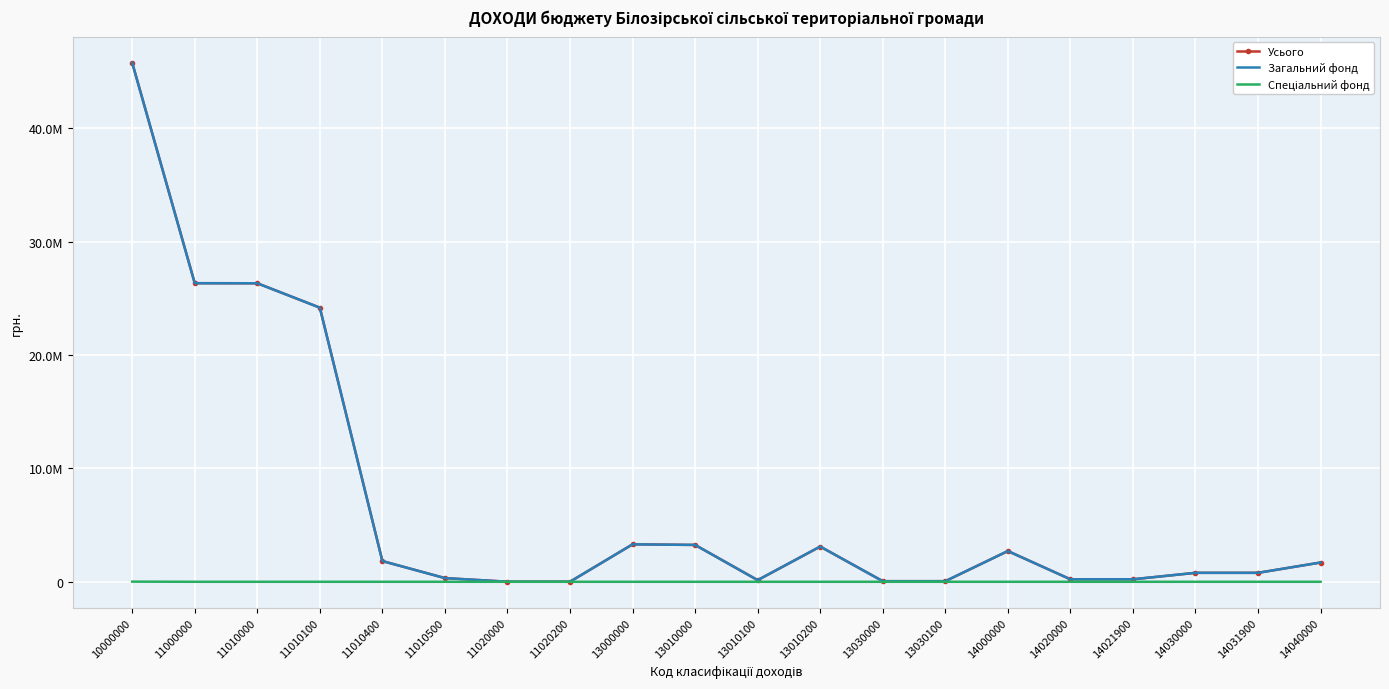

At which label does Спеціальний фонд reach its peak?

10000000